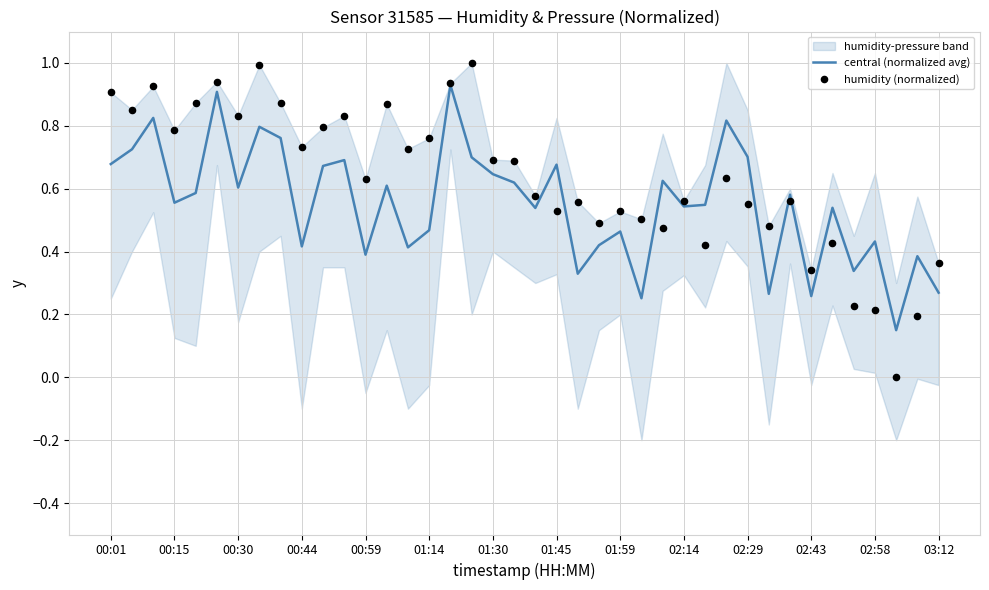

Is it true that central (normalized avg) equals 0.1 at 03:12?

False